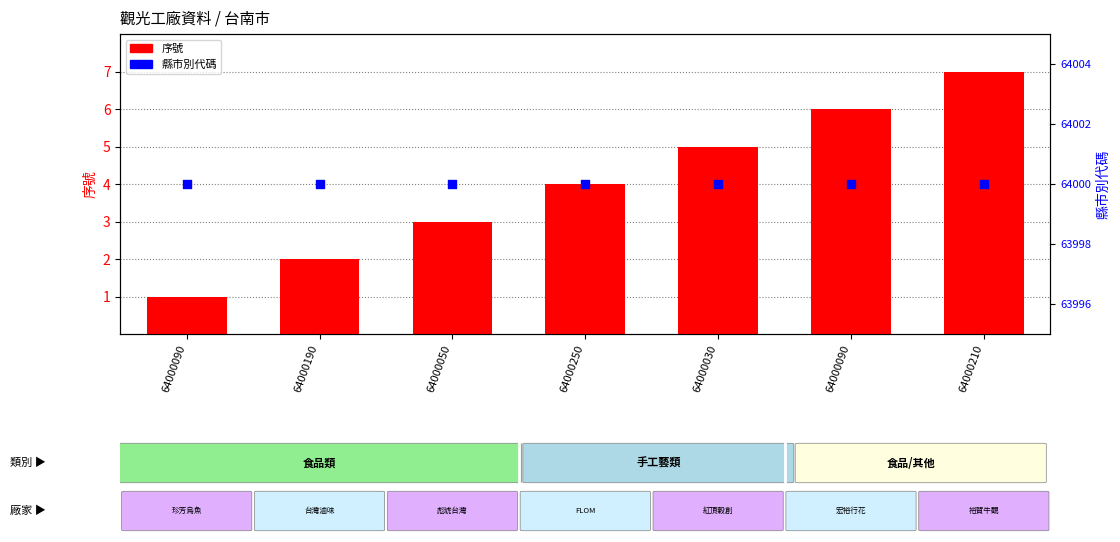

Which series contains the lowest Y value?

序號